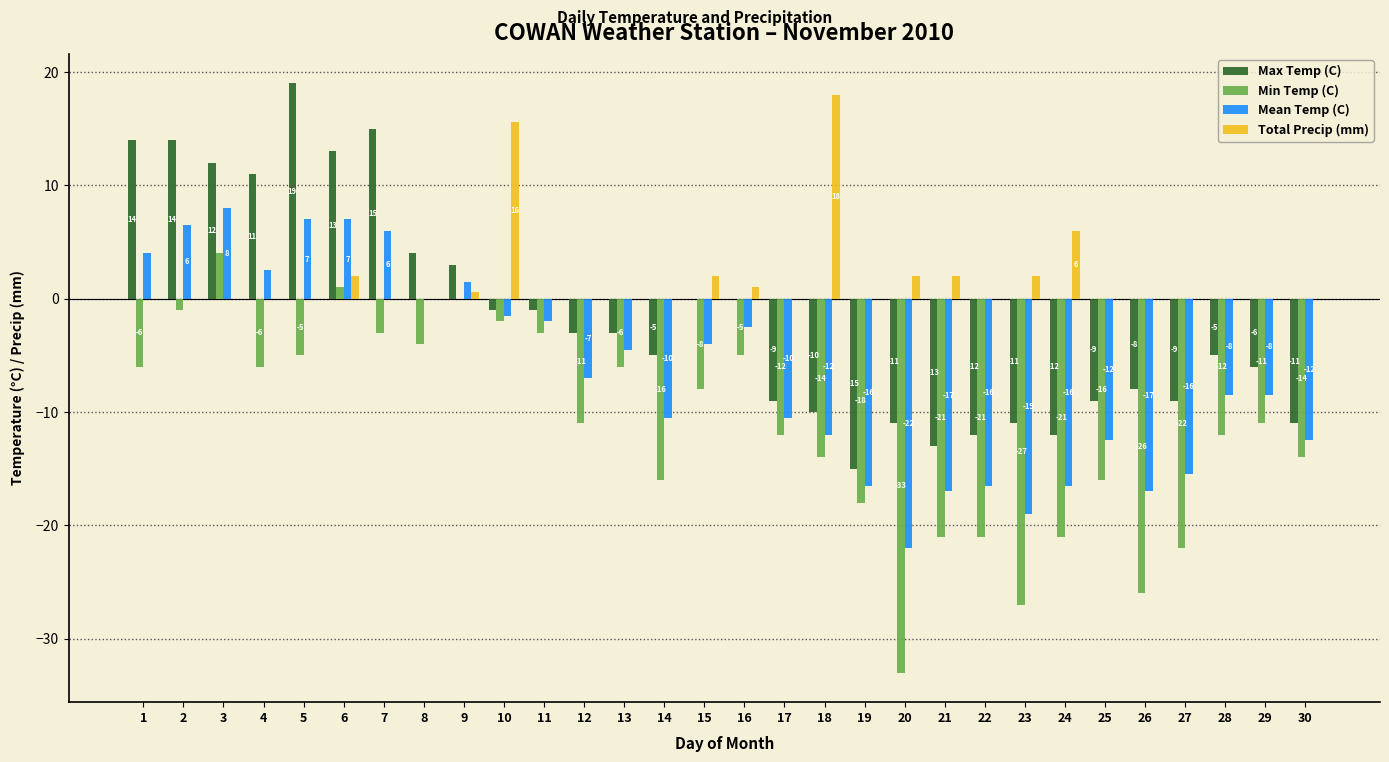

Are the bars grouped side by side (vs. stacked)?

Yes